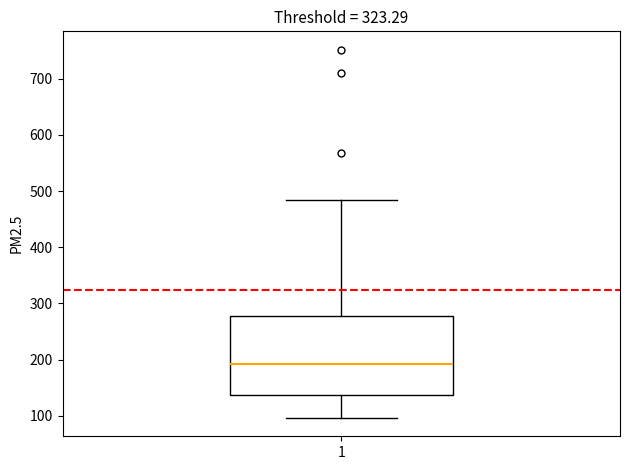

Transcribe this box plot: give where the median line is, the range the box spans, and where the two whiskers end, as read against the y-axis. The values are not printed on the chart, so give them approximately, as read against the axis.

median 190, box 140 to 280, whiskers 100 to 480